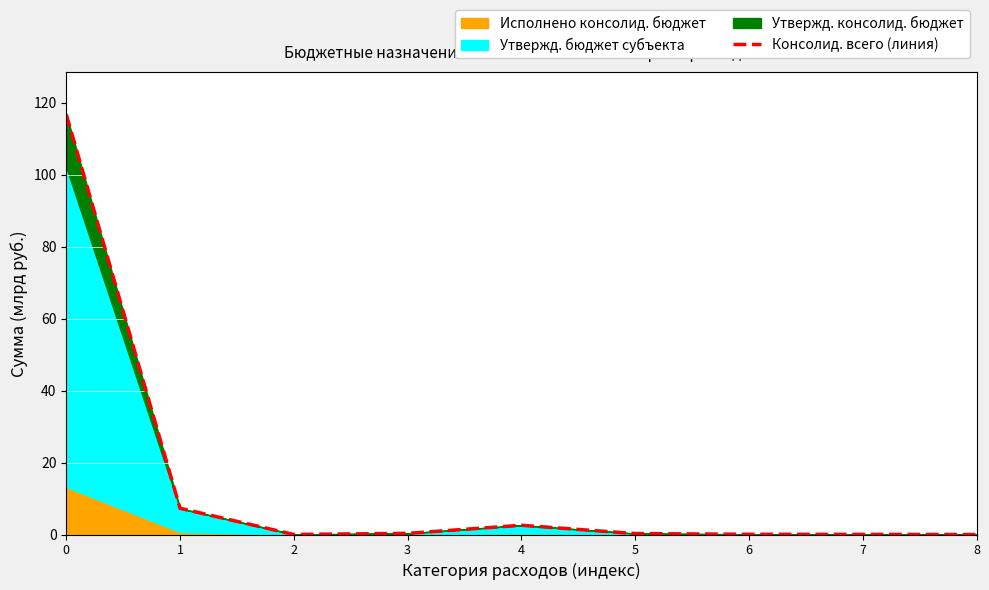

Where is the data nearest to the value 58?

1